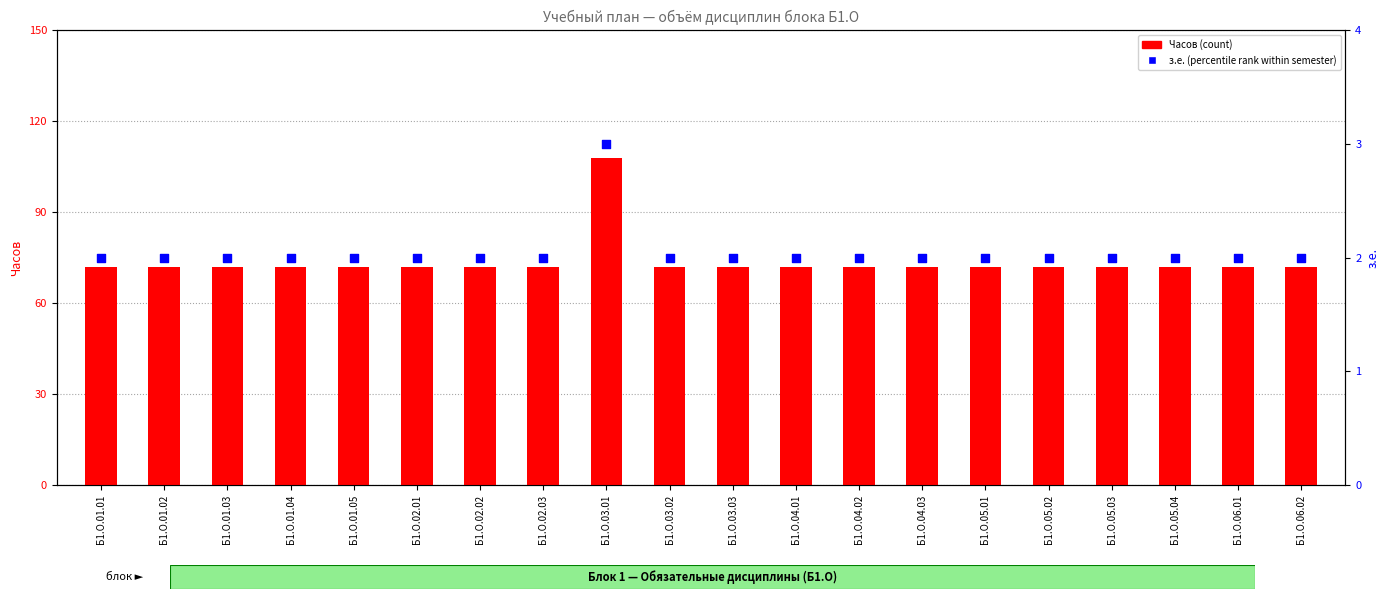

Which series has the largest total across all categories?

Часов (count)